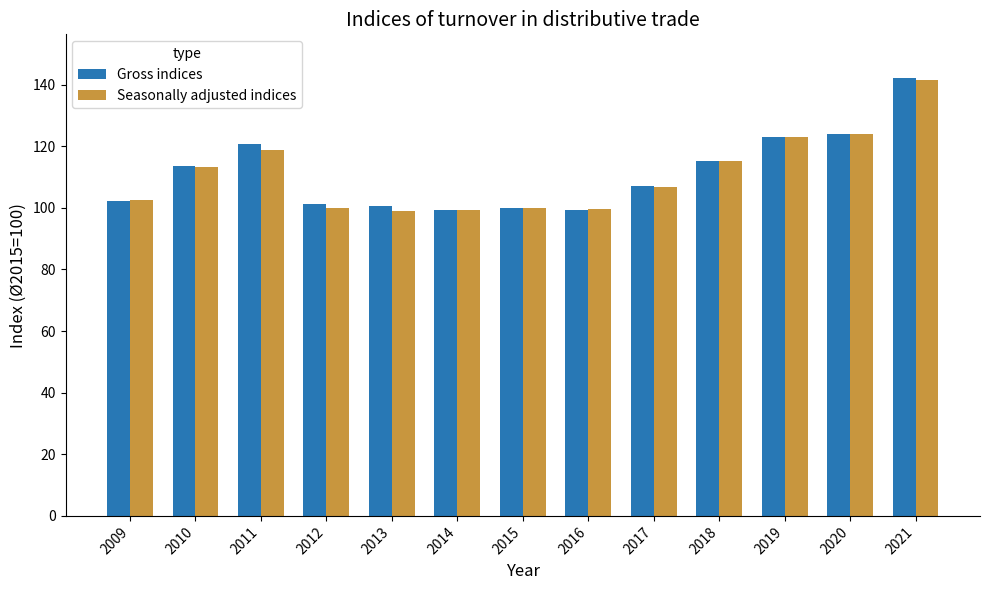

At which category does the chart reach its peak across all series?

2021